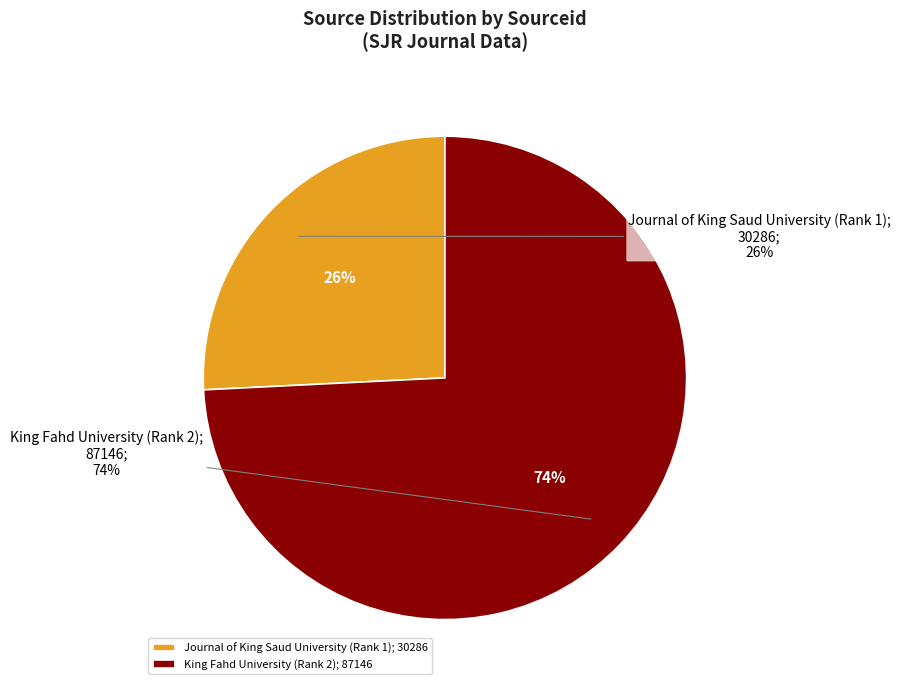

Which category has the biggest portion of the pie?

King Fahd University (Rank 2)